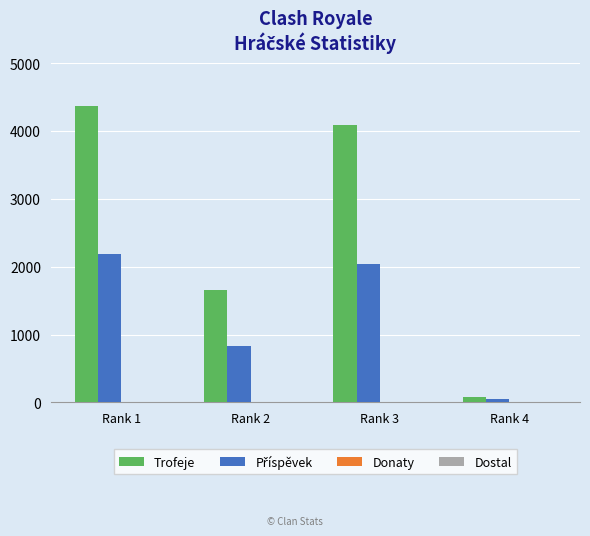

How many series are shown in this chart?

2